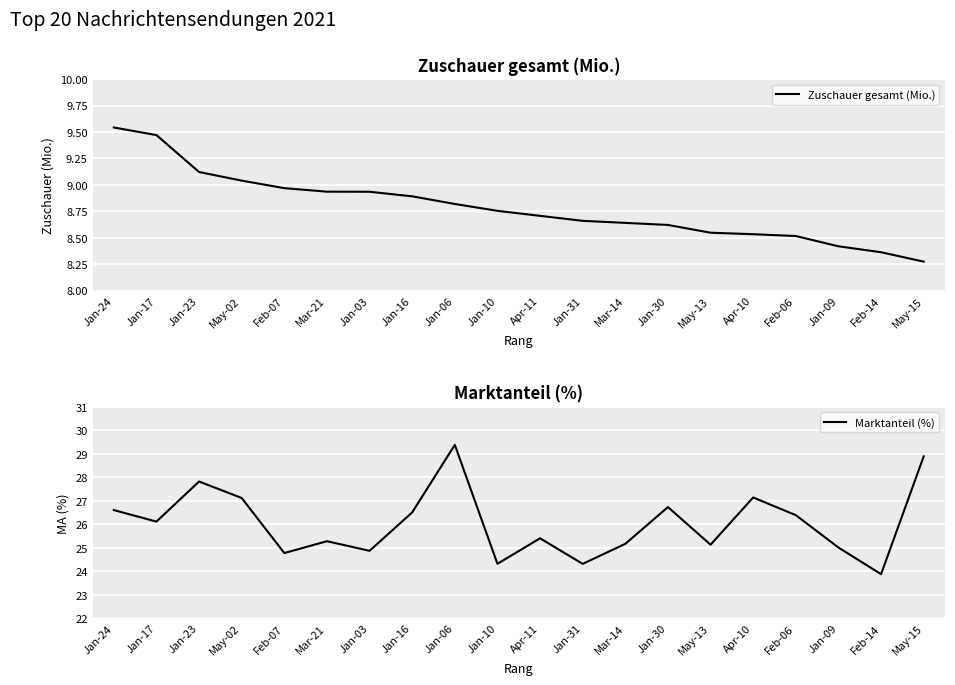

What is the label of the 10th point from the left?

Jan-10